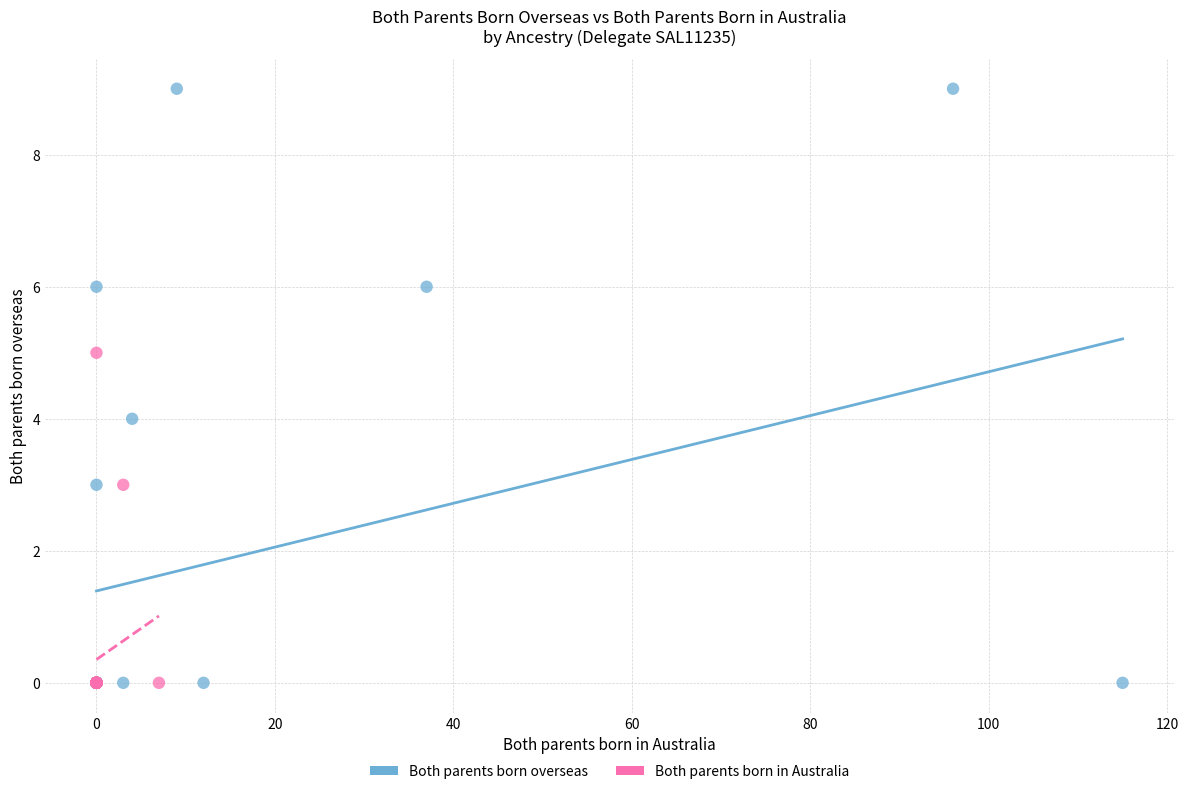

Which series has the widest spread of Y values?

Both parents born overseas